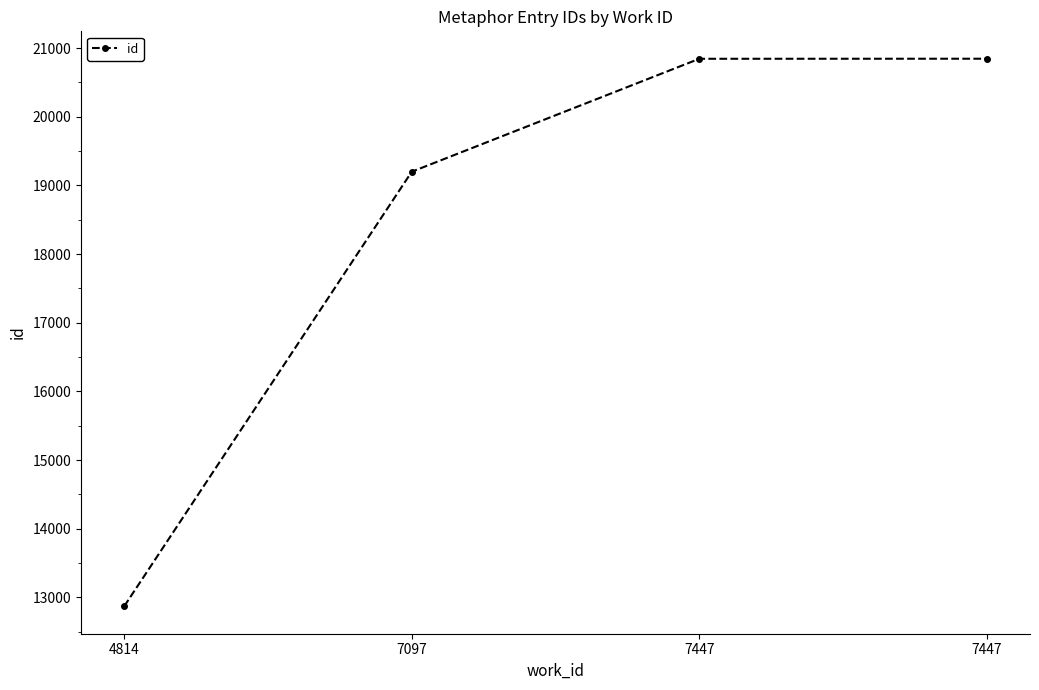

How many categories are shown in the chart?

4